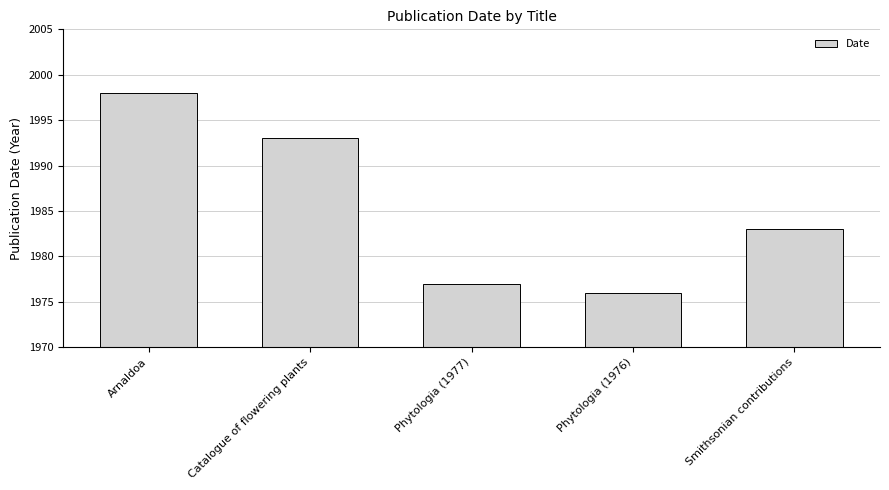

Reading left to right, transcribe all the data shown in this chart.

Arnaldoa=1998	Catalogue of flowering plants=1993	Phytologia (1977)=1977	Phytologia (1976)=1976	Smithsonian contributions=1983